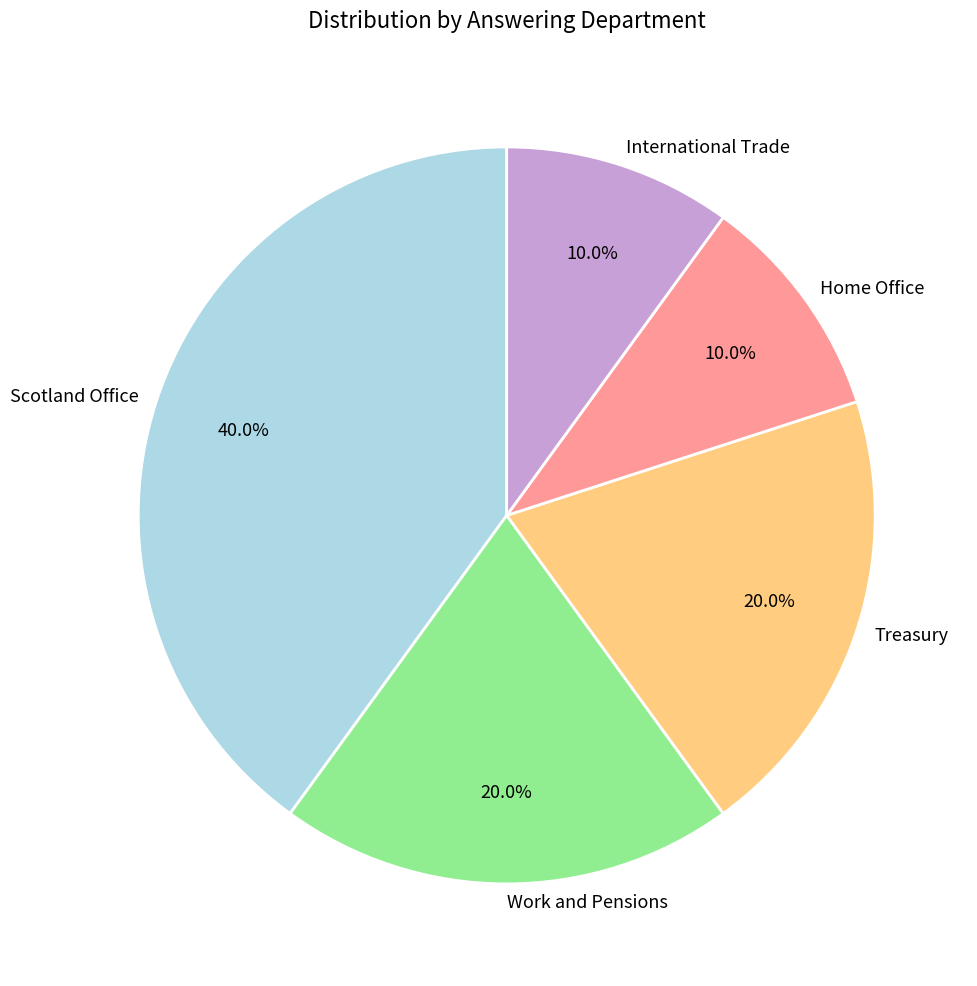

Is it true that Scotland Office is 40% of the pie?

True